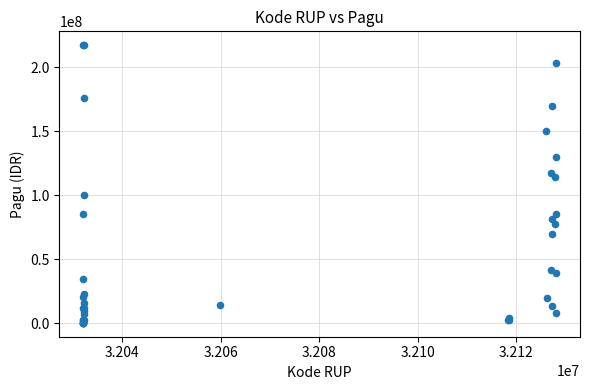

What Y value in the scatter plot is closest to 108830000?

114296000